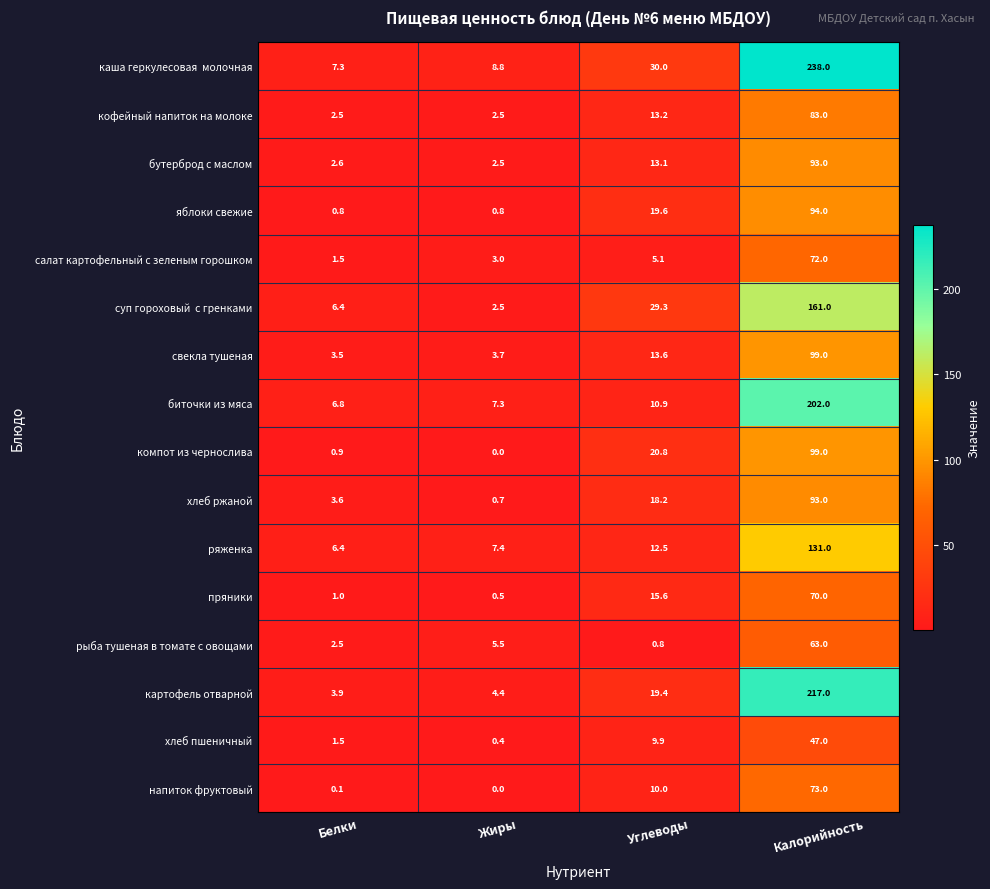

What is the difference between the highest and lowest values at Углеводы?

29.2